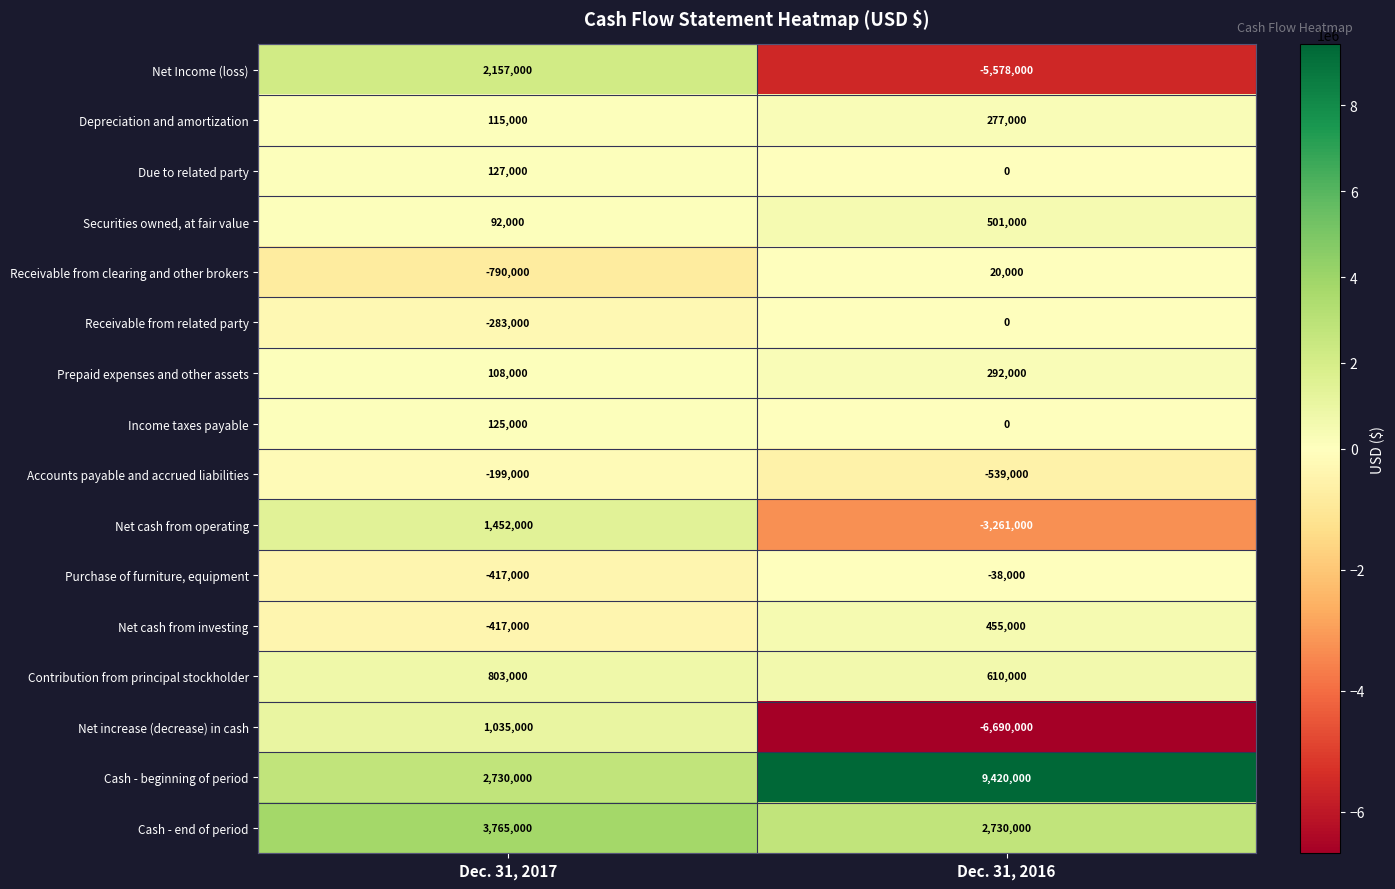

Which series has the largest total across all categories?

Cash - beginning of period